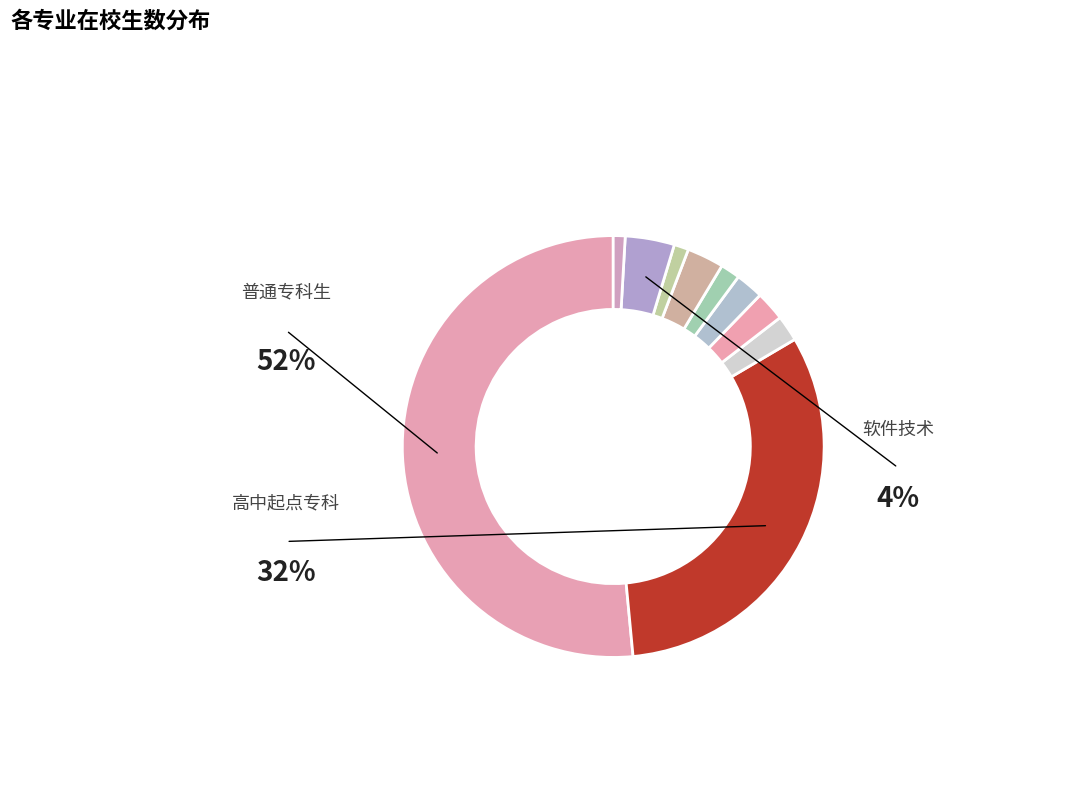

To the nearest percent, what is the difference between the largest and smallest slice percentages?

51%